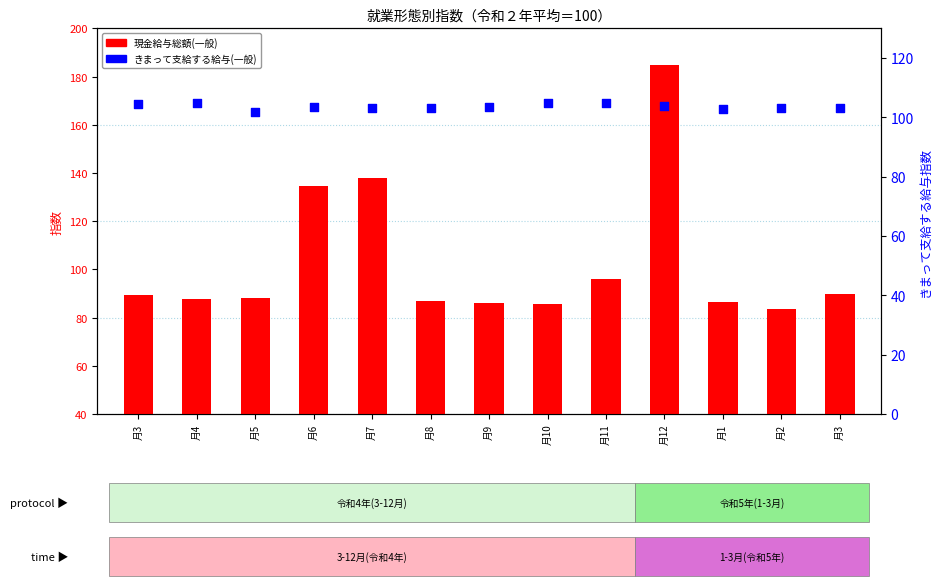

Which series reaches the maximum Y coordinate?

現金給与総額(一般)